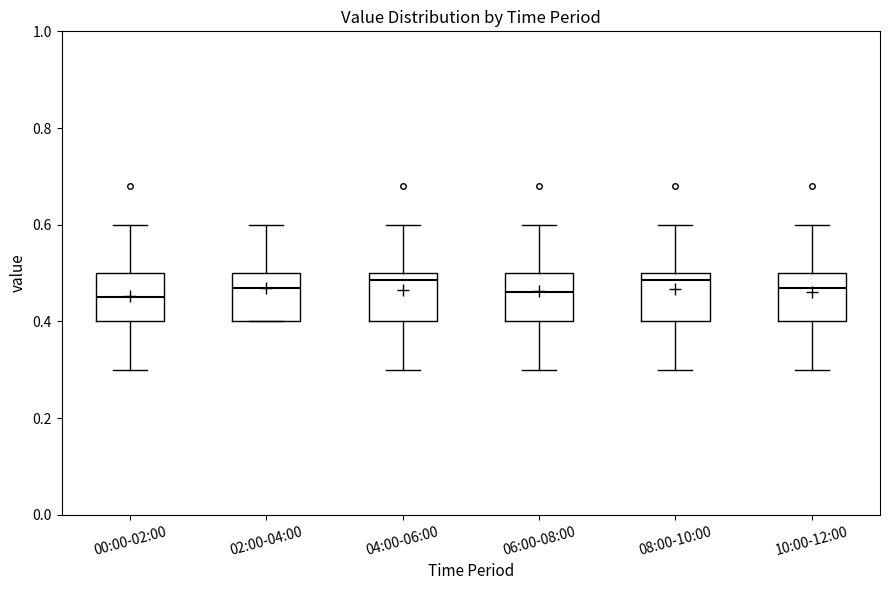

Reading left to right, read every box against the y-axis: the position of its median line, the range the box covers, and the ends of its whiskers. The values are not printed on the chart, so give them approximately, as read against the axis.

00:00-02:00: median 0.46, box 0.40 to 0.50, whiskers 0.30 to 0.60
02:00-04:00: median 0.48, box 0.40 to 0.50, whiskers 0.40 to 0.60
04:00-06:00: median 0.48, box 0.40 to 0.50, whiskers 0.30 to 0.60
06:00-08:00: median 0.46, box 0.40 to 0.50, whiskers 0.30 to 0.60
08:00-10:00: median 0.48, box 0.40 to 0.50, whiskers 0.30 to 0.60
10:00-12:00: median 0.48, box 0.40 to 0.50, whiskers 0.30 to 0.60